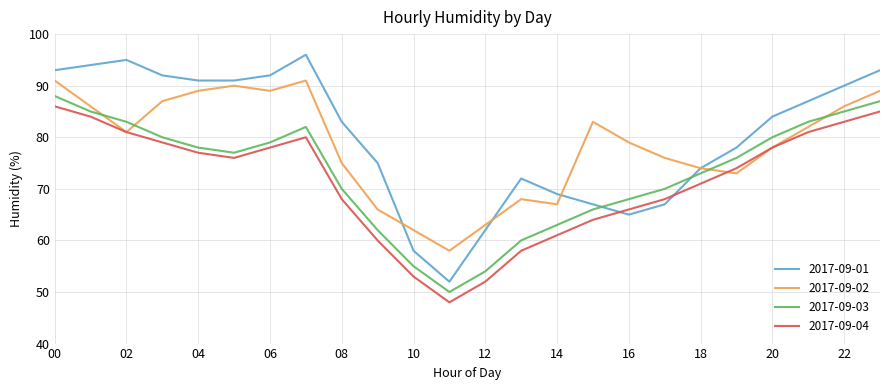

True or false: 2017-09-03 and 2017-09-01 cross at least once.

True